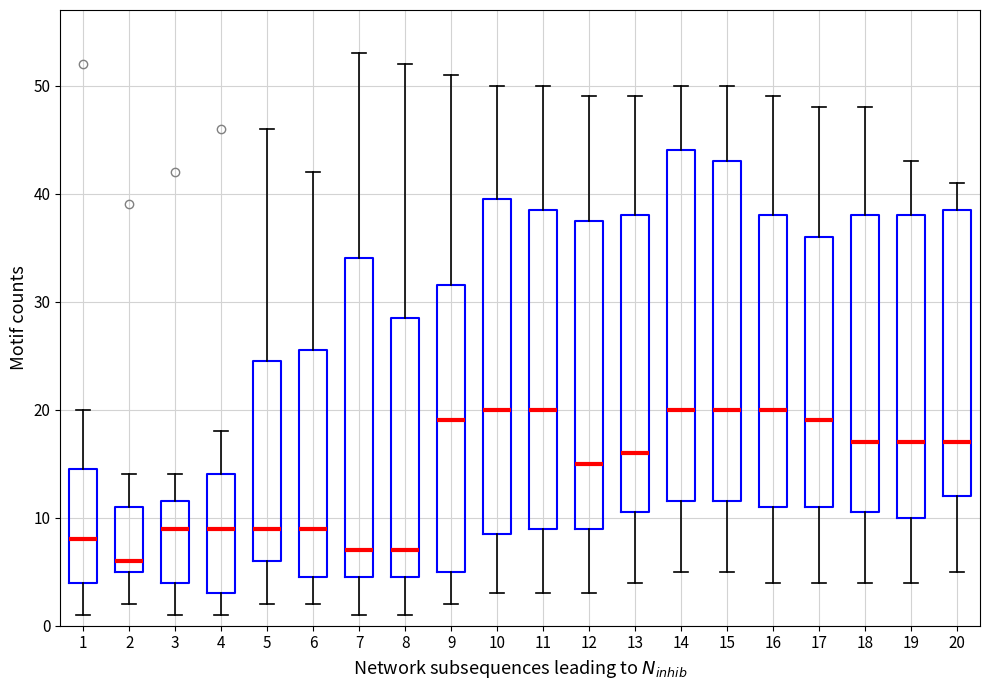

Comparing the boxes themselves (not the whiskers), which one is the tallest?

14